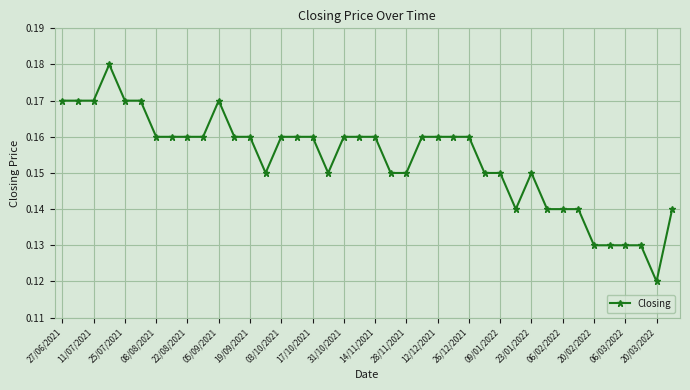

What is the sum of all values?

6.2